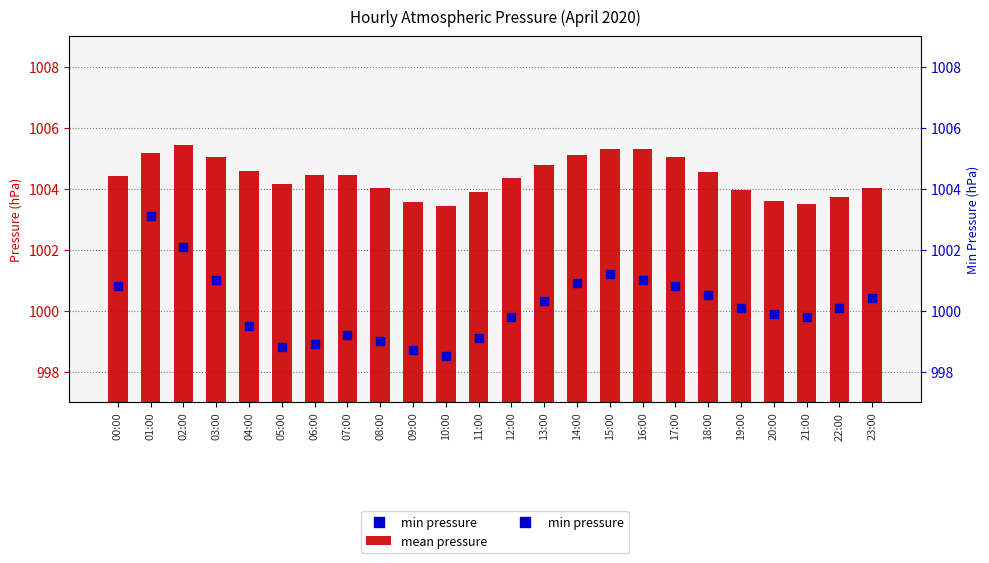

Which series reaches the minimum Y coordinate?

mean pressure